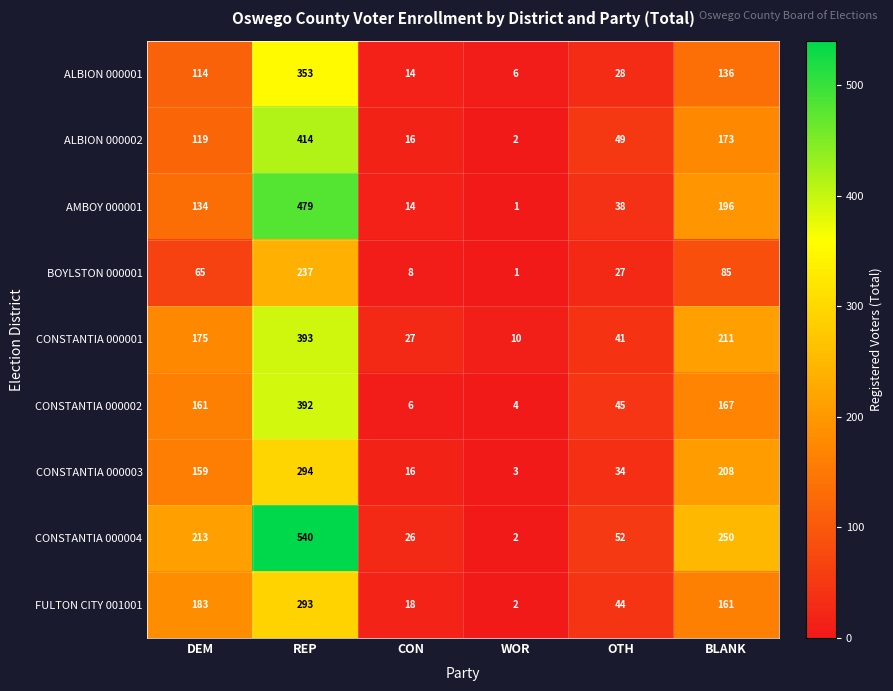

Which series changed the most between REP and CON?

CONSTANTIA 000004